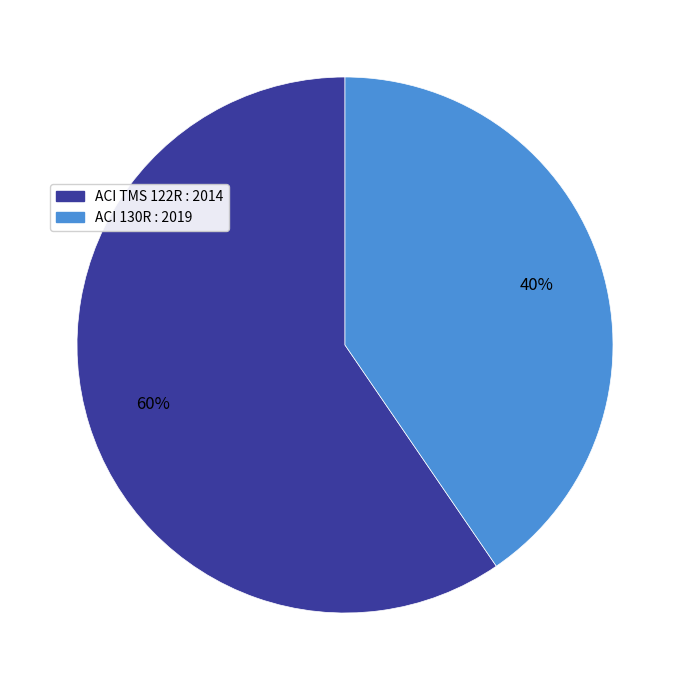

Is it true that ACI TMS 122R : 2014 is 60% of the pie?

True